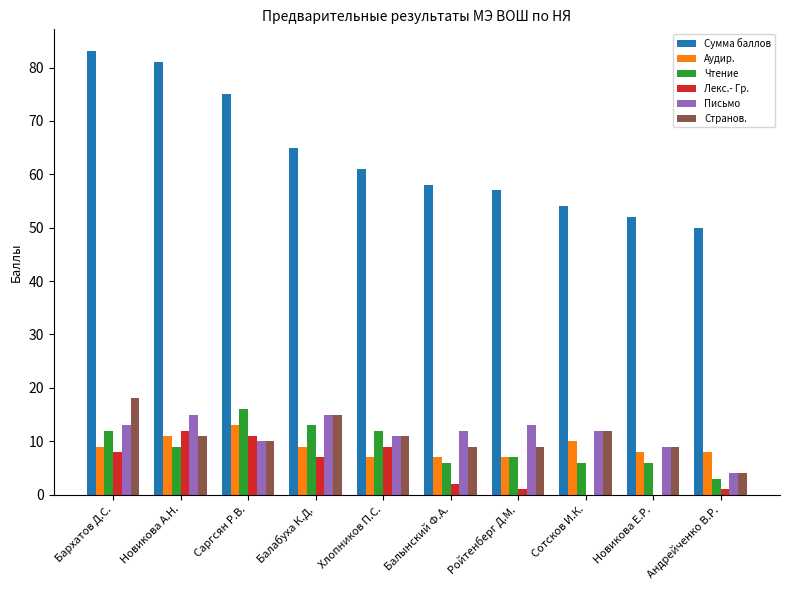

At which label is Письмо closest to 9?

Новикова Е.Р.